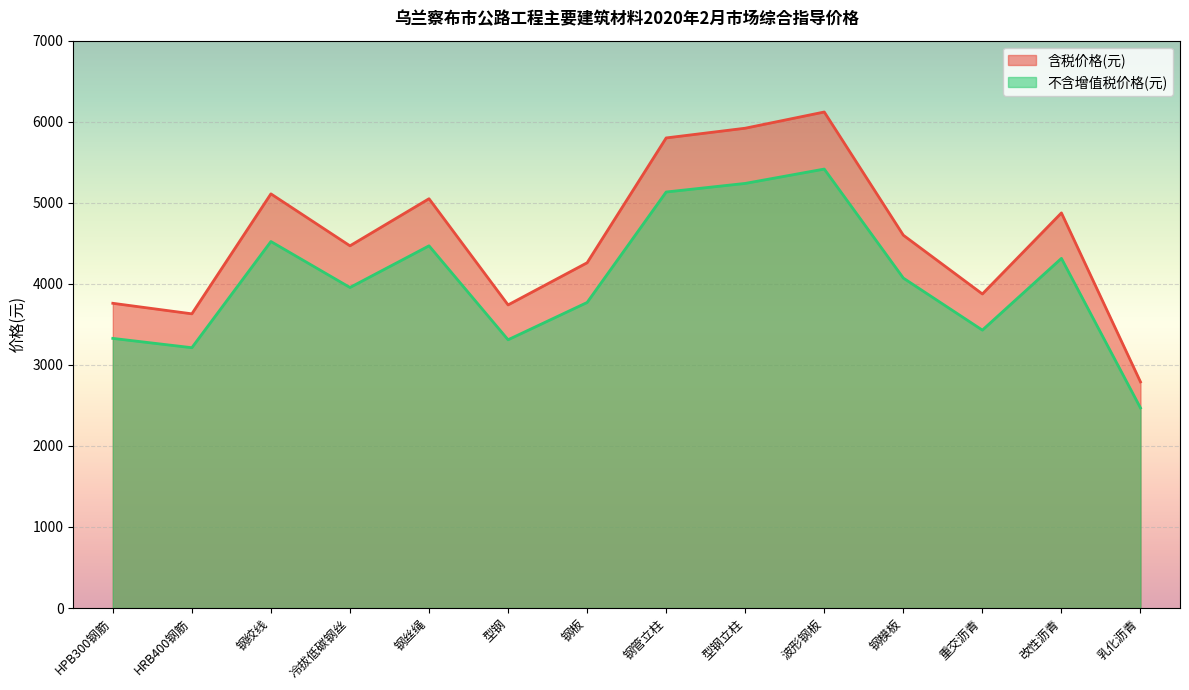

What is the lowest value of the 含税价格(元) series?

2790